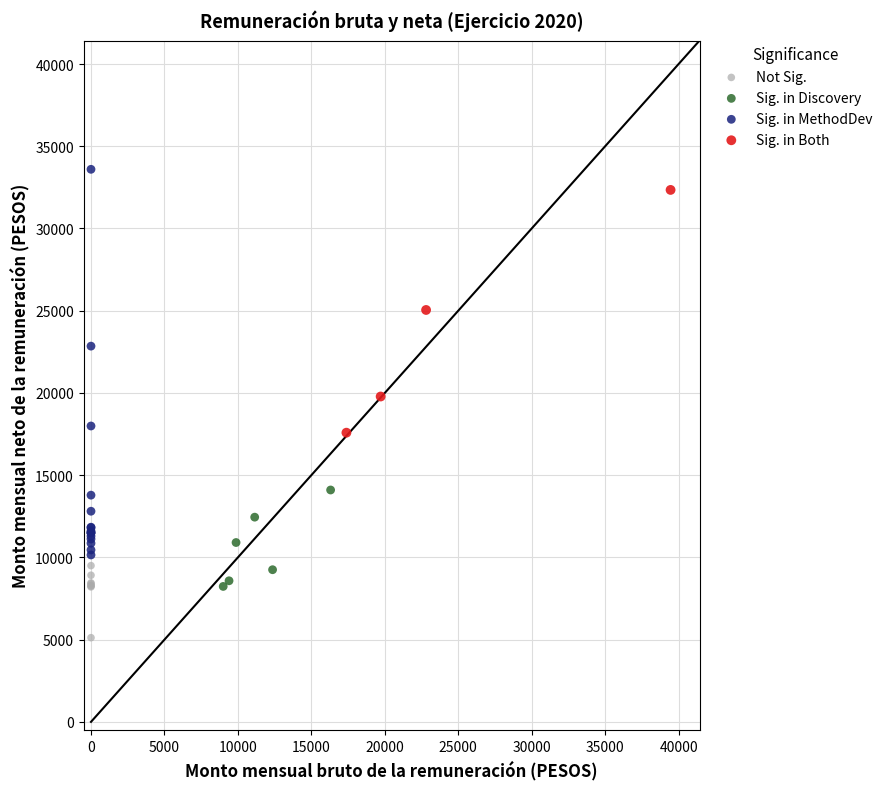

Which series contains the highest Y value?

Sig. in MethodDev